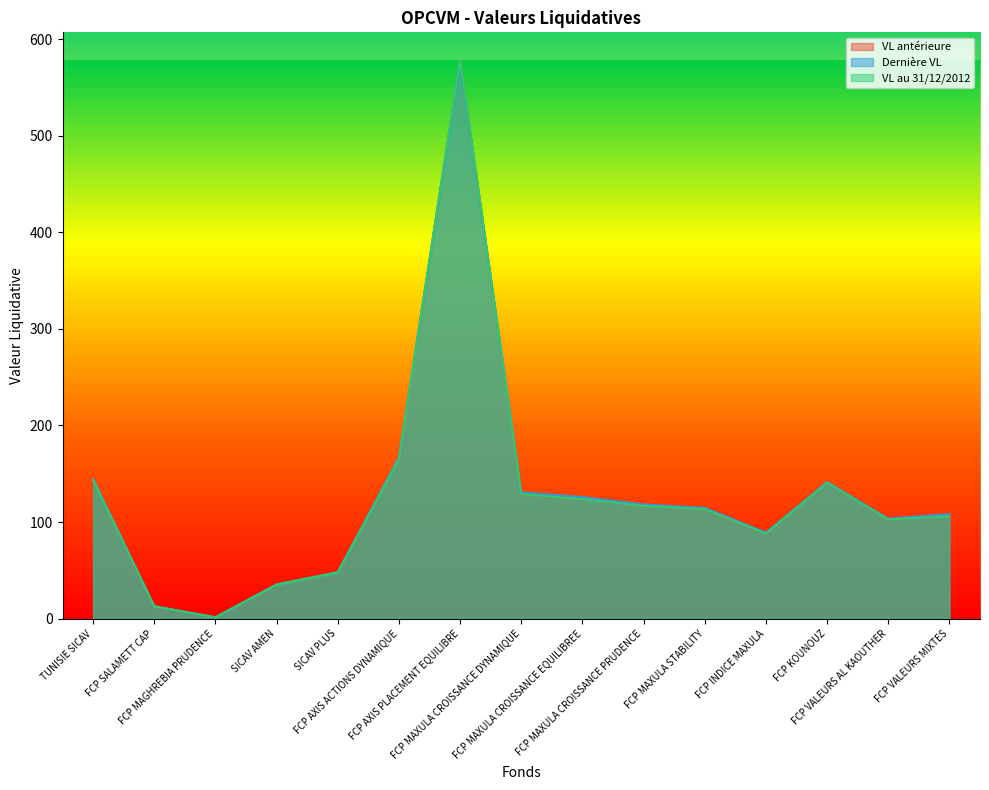

The VL au 31/12/2012 series shows 218.8 at FCP MAXULA CROISSANCE DYNAMIQUE. True or false?

False